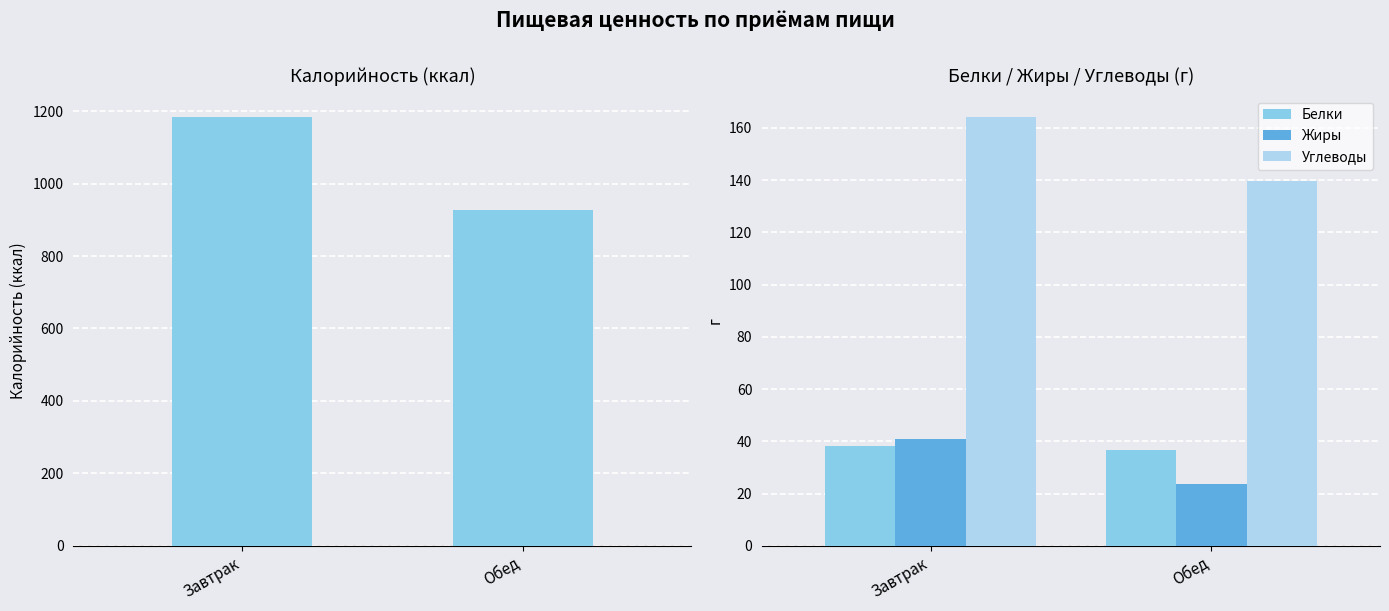

Which series has the widest spread of values?

Калорийность